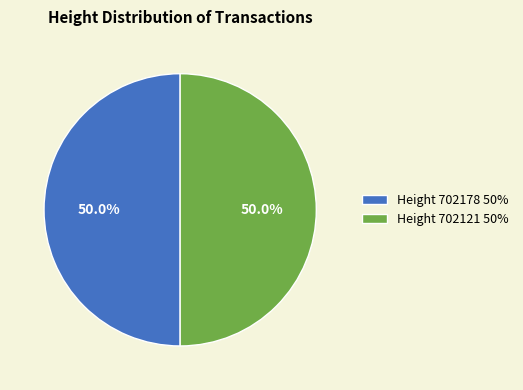

What is the ratio of the value at Height 702121 50% to the value at Height 702178 50%?

1.0